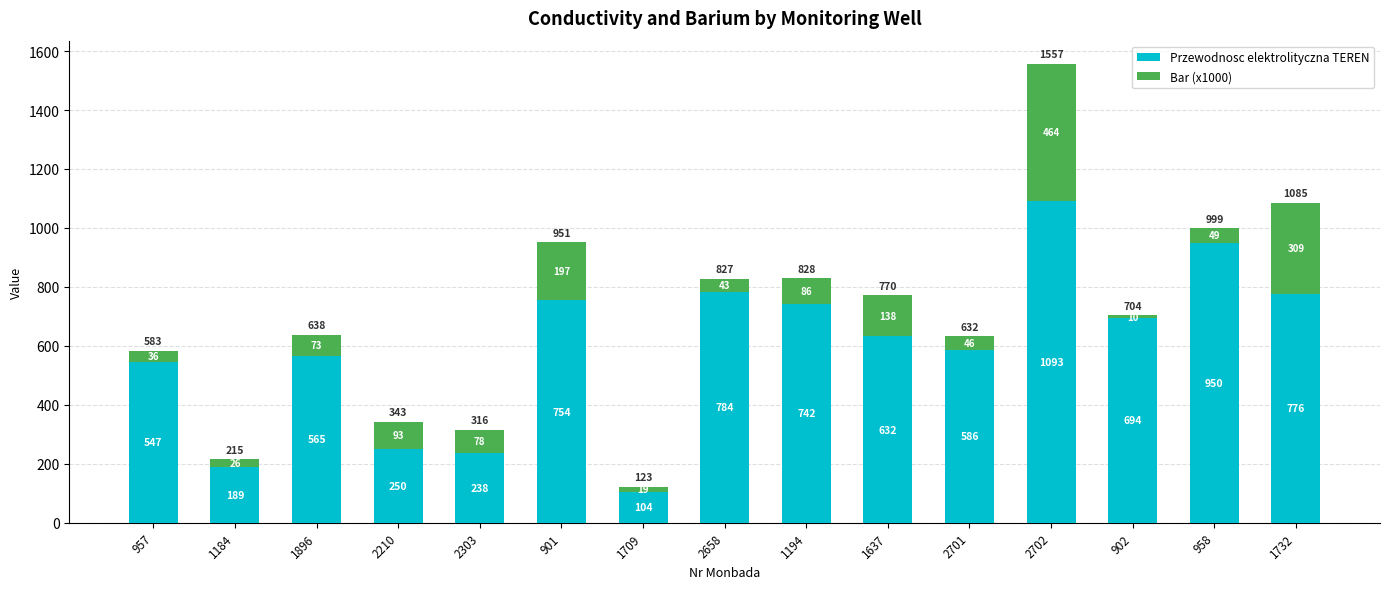

What is the total value across all series at 1896?

638.6